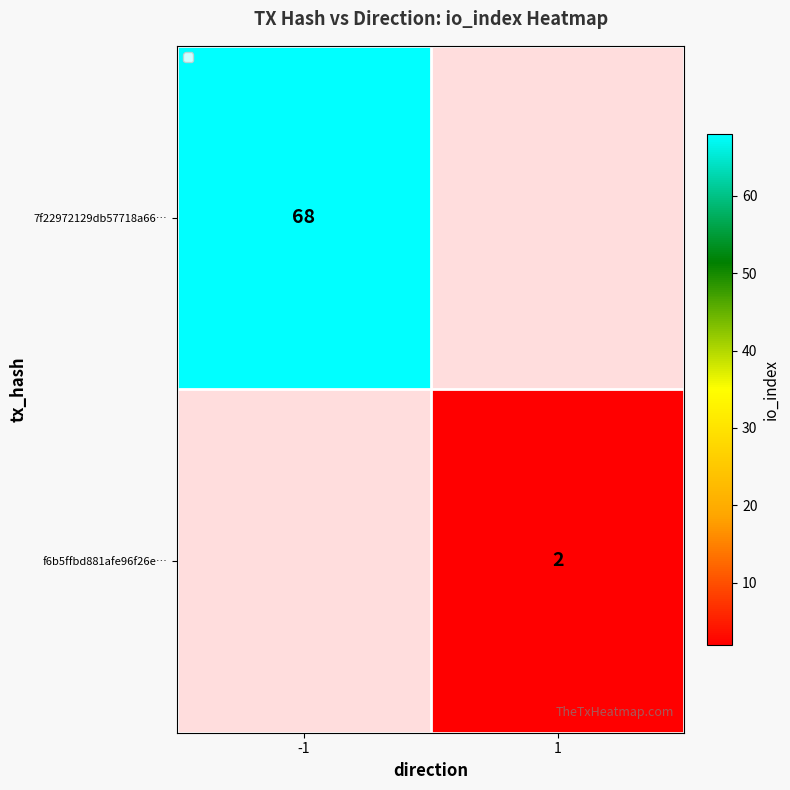

The value of f6b5ffbd881afe96f26e… at 1 is 2. True or false?

True